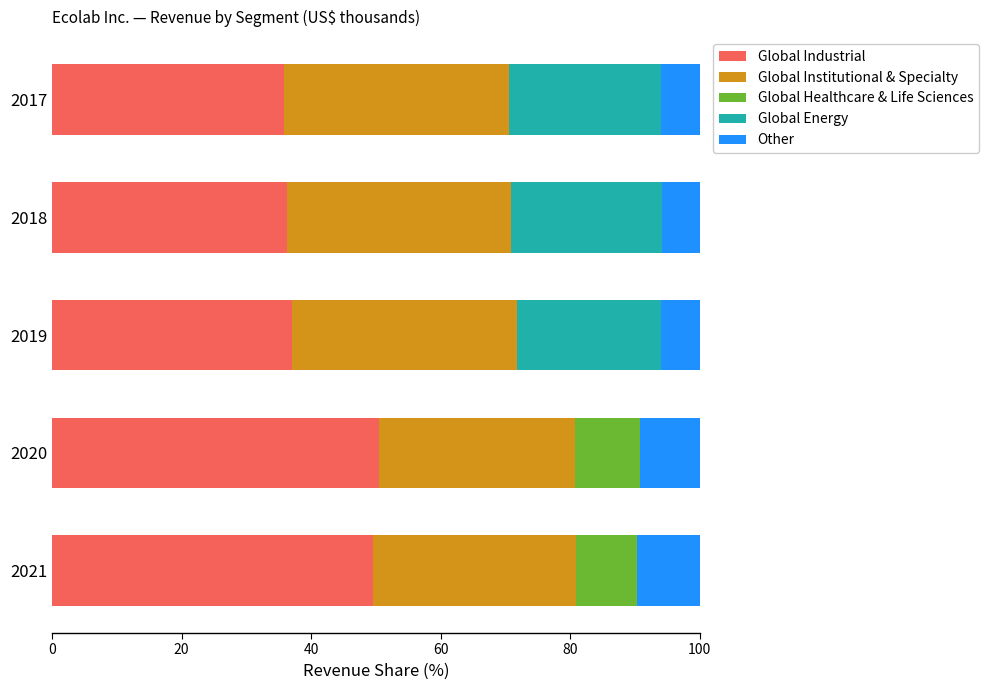

True or false: Global Industrial has a value of 36.3 at 2018.

True